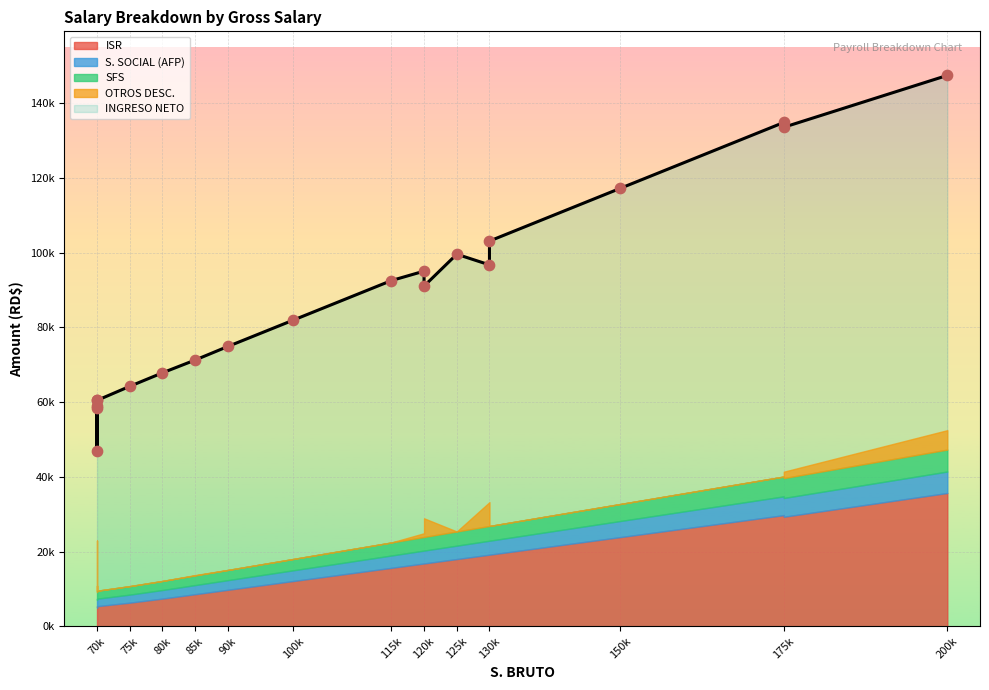

What is the total value across all series at 70000?

80877.8